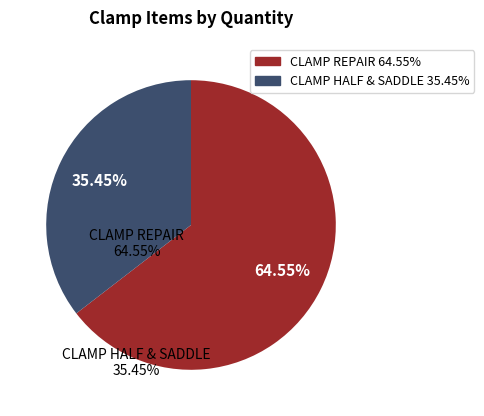

How many slices are in this pie chart?

2